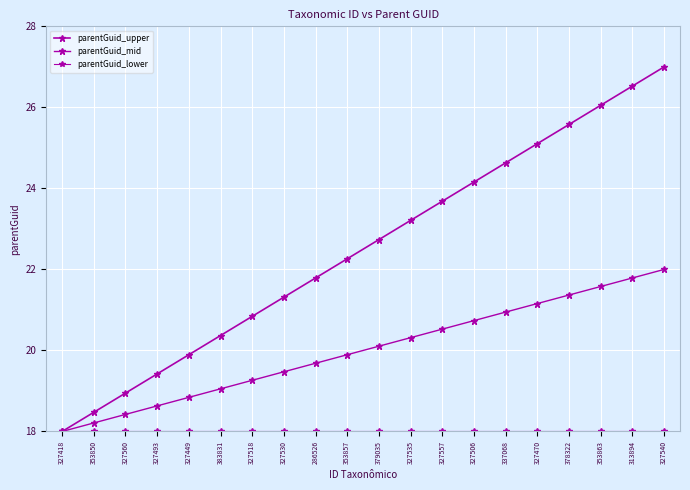

How many data points in parentGuid_upper are above 22?

11